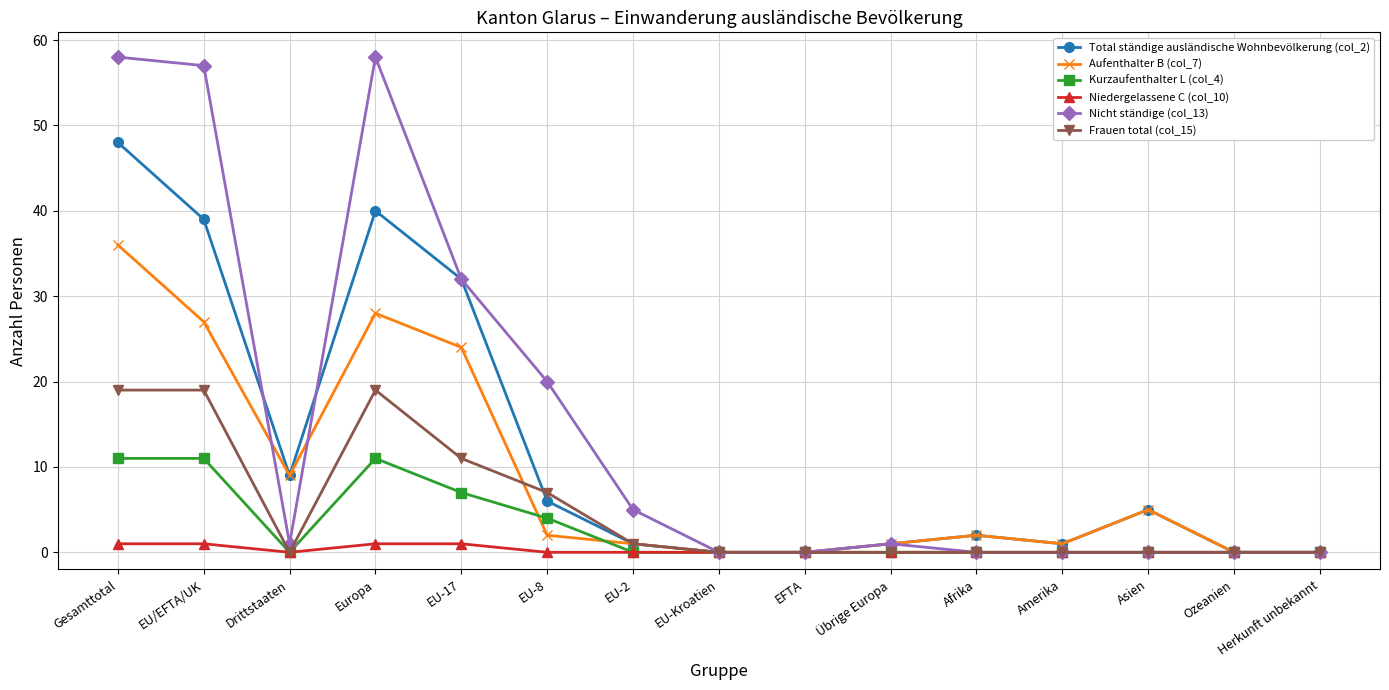

True or false: Aufenthalter B (col_7) has more than 2 points higher than both neighbors.

True